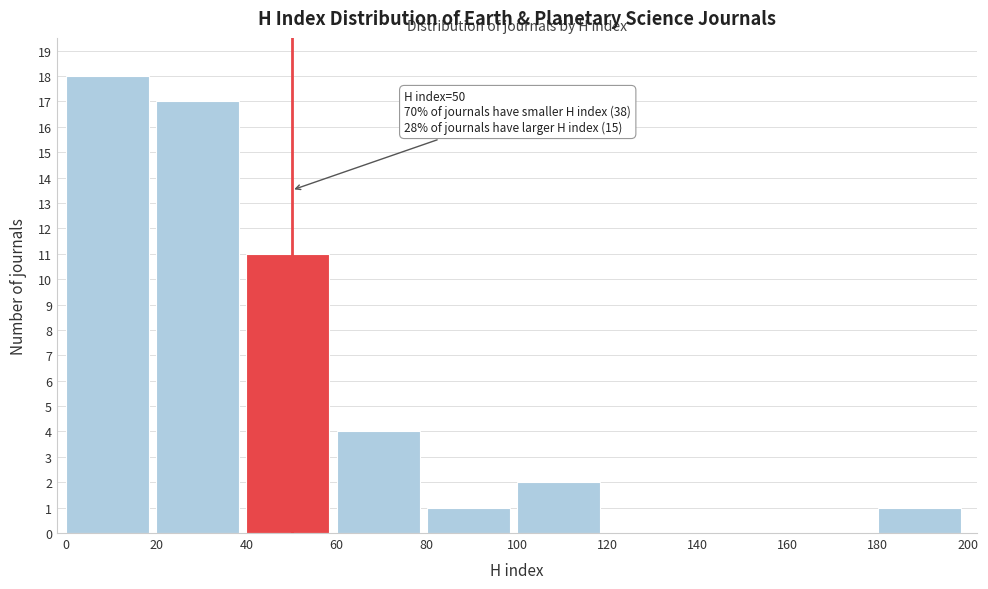

Over which range of the x-axis is the bar tallest?

0 to 20